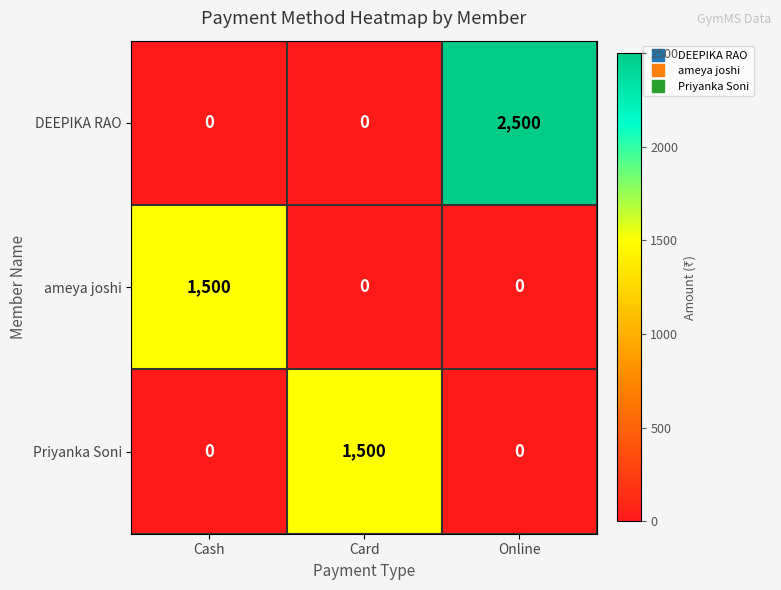

Which series has the largest total across all categories?

DEEPIKA RAO